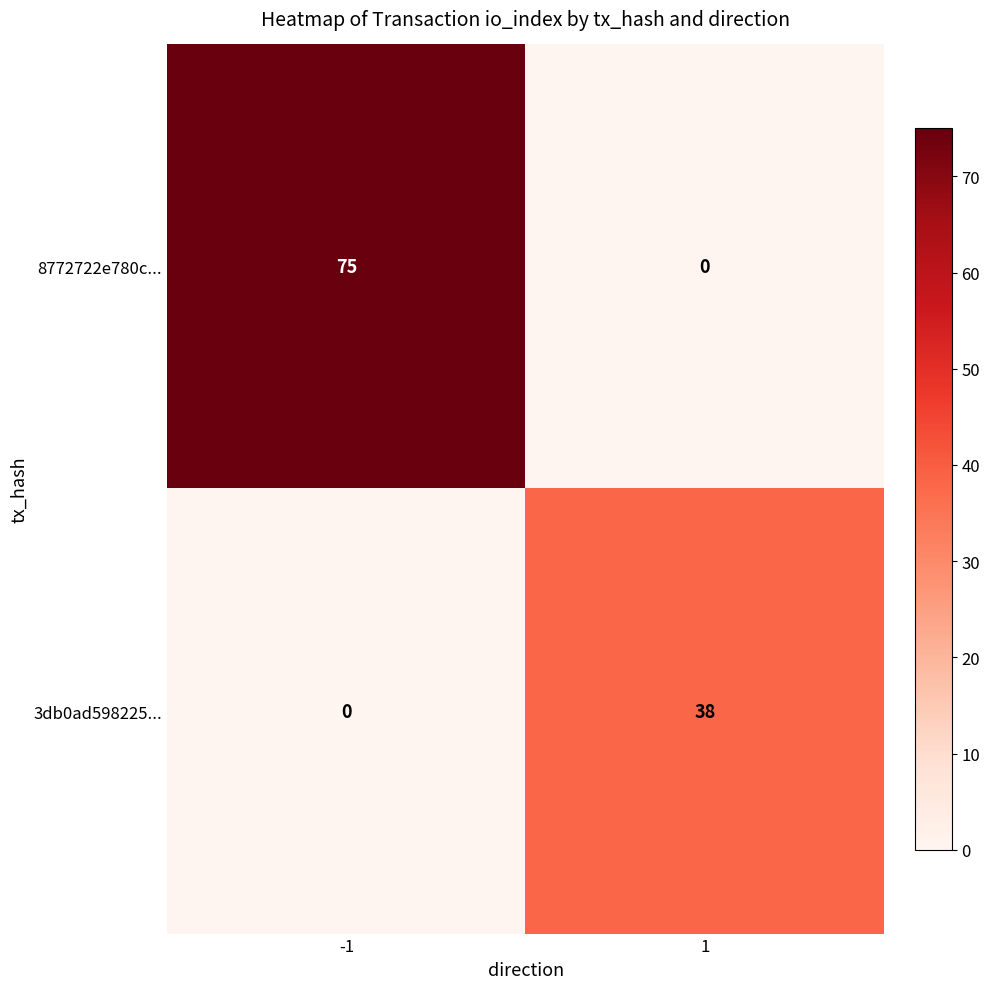

Which series has the largest range (max minus min)?

8772722e780c...